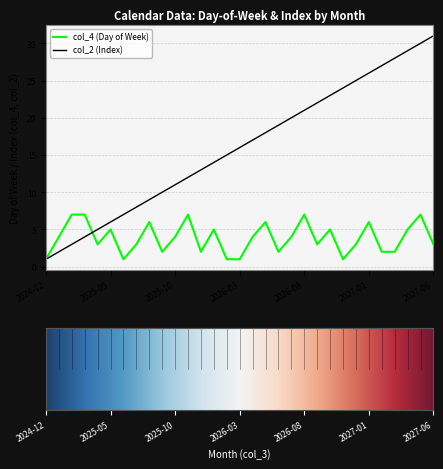

Which series has the widest spread of values?

col_2 (Index)